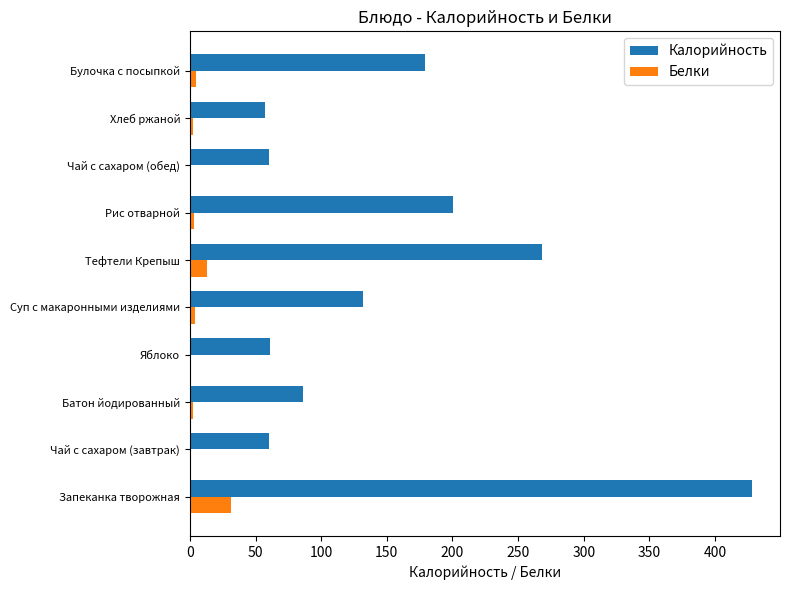

Between Тефтели Крепыш and Булочка с посыпкой, which series saw the biggest shift?

Калорийность